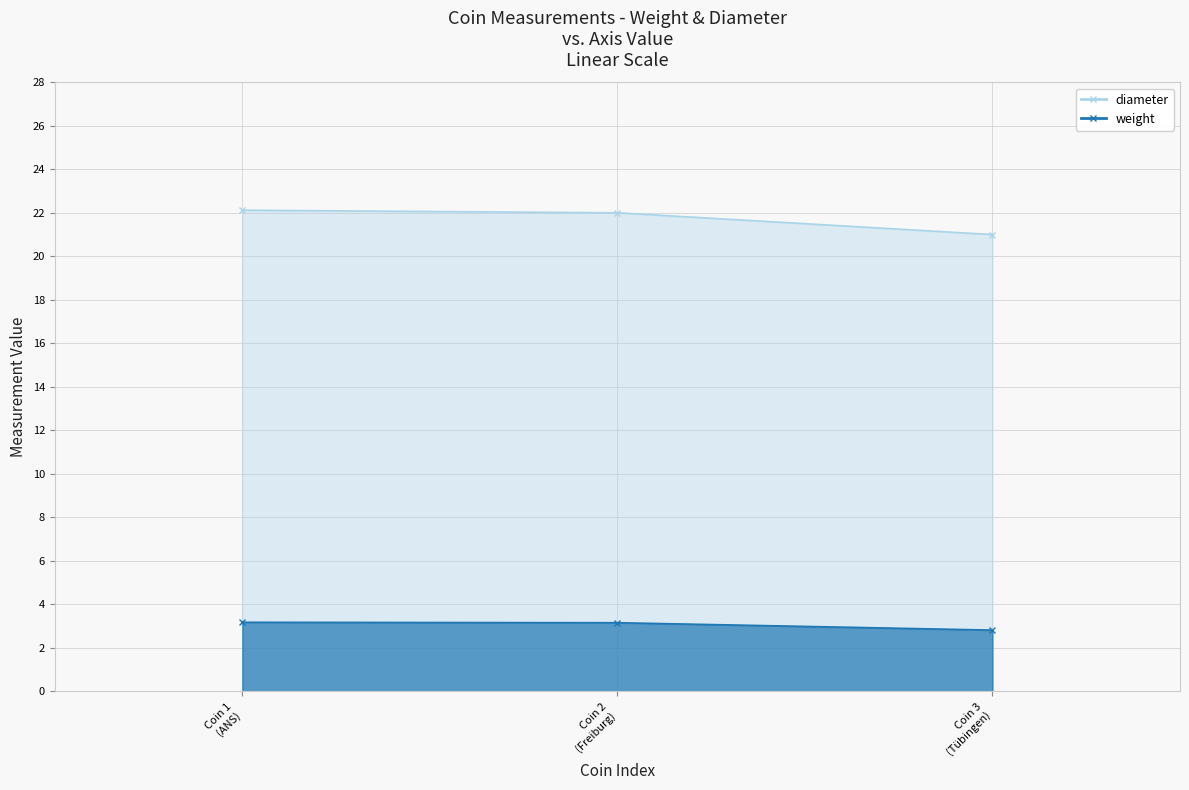

What is the value of the weight point at the 2nd from the left?

3.2